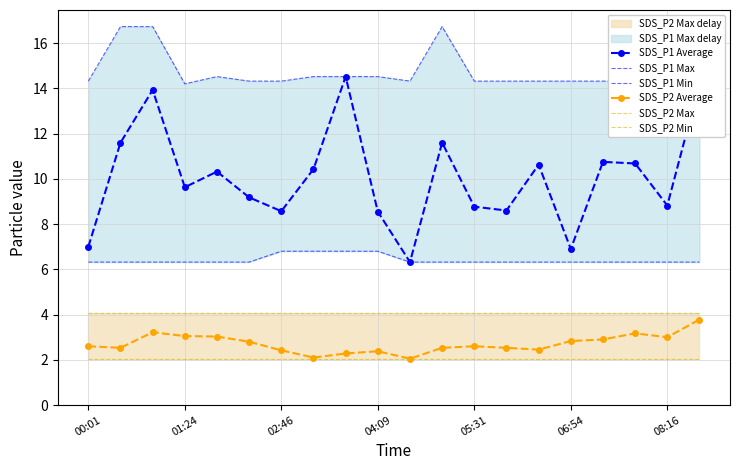

Is the value of SDS_P2 Average at 08:16 greater than the value of SDS_P1 Average at 08:16?

No